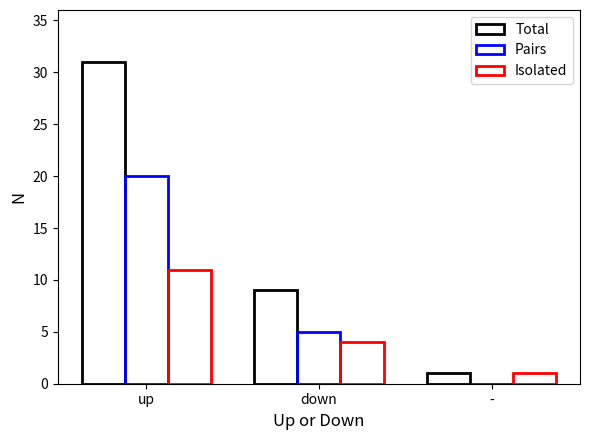

The Isolated series shows 2 at -. True or false?

False